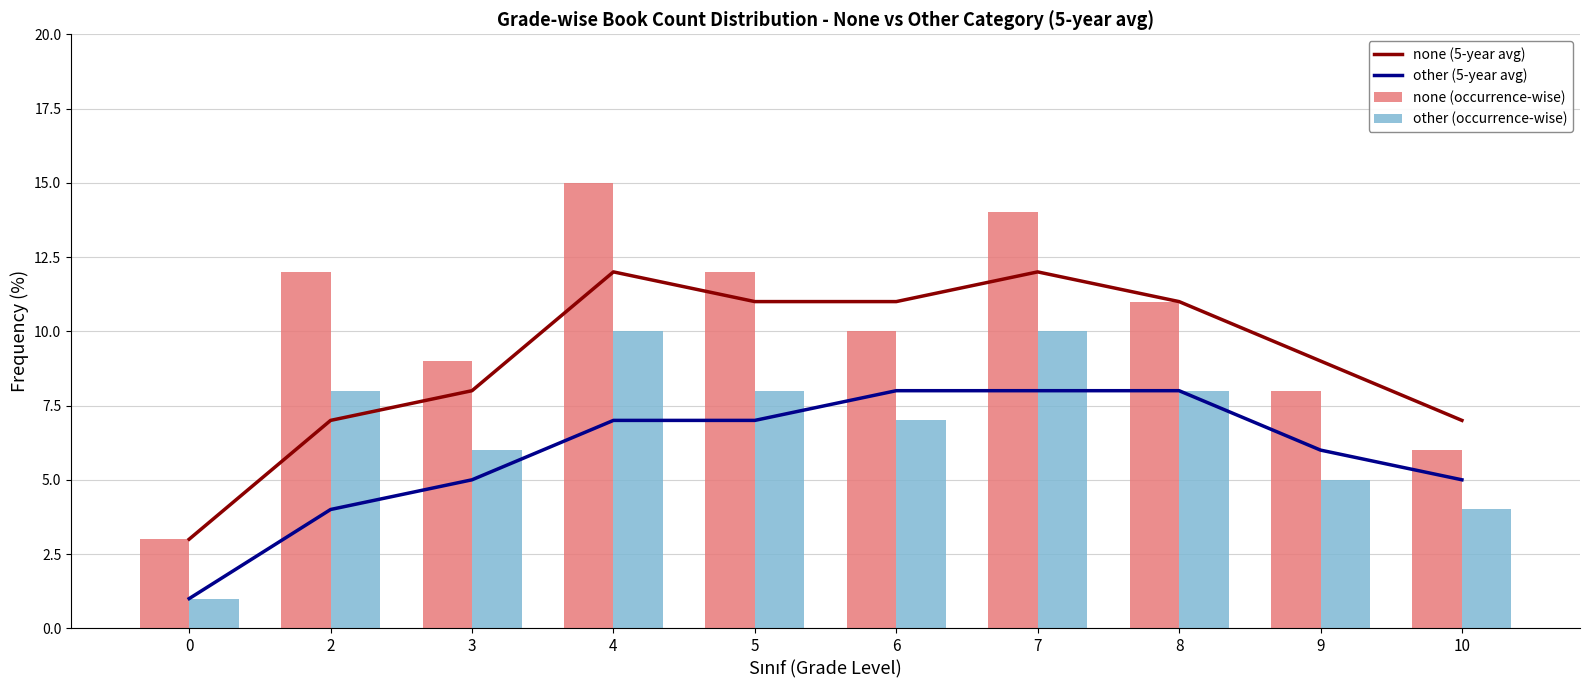

What is the minimum value shown in the chart?

1